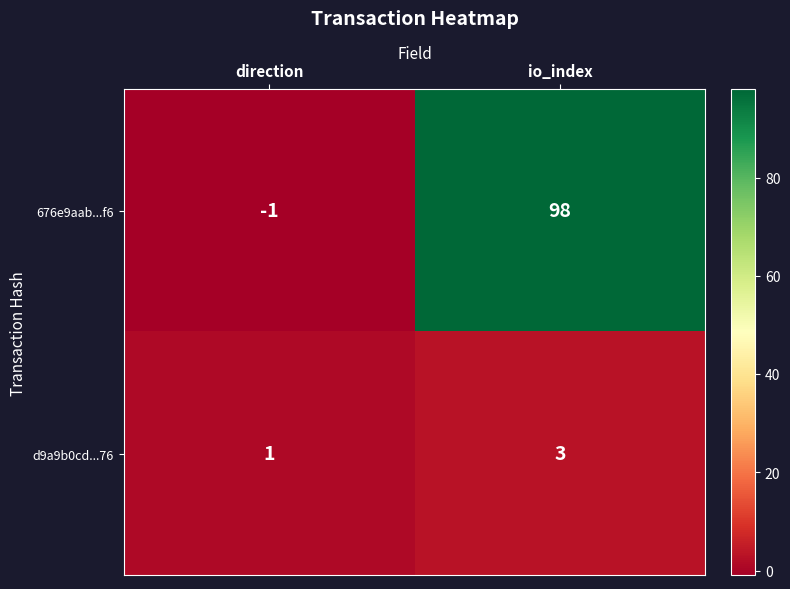

At which label does 676e9aab...f6 reach its minimum?

direction